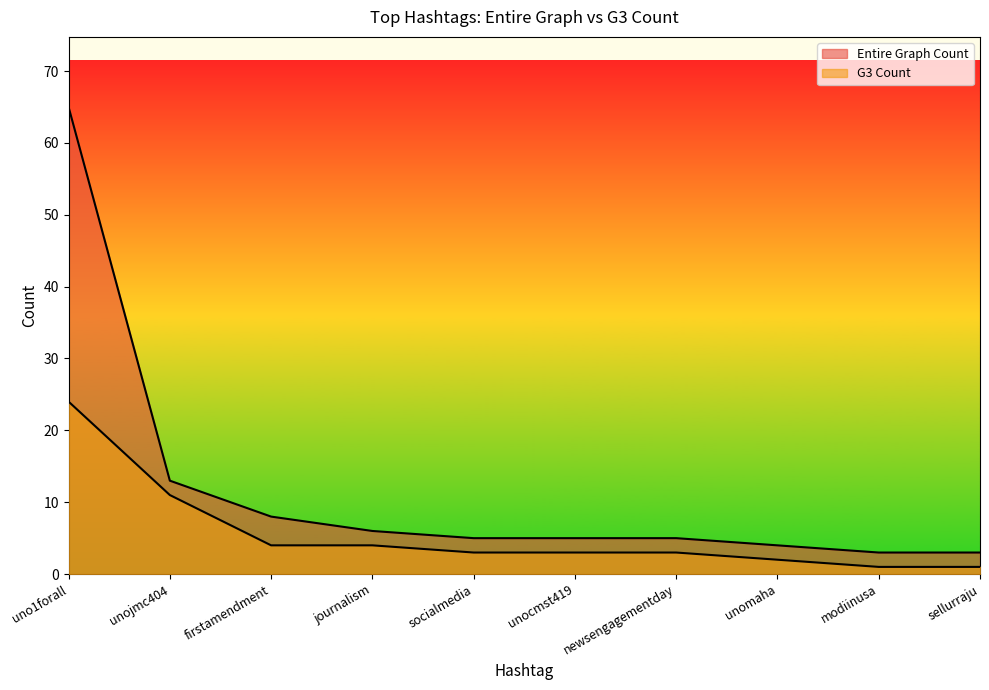

What is the greatest value displayed?

65